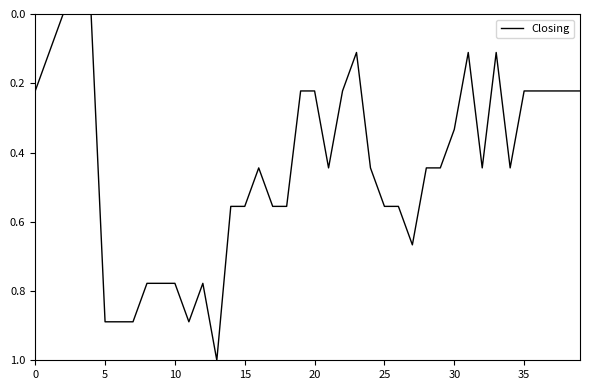

What is the maximum value shown in the chart?

1.0